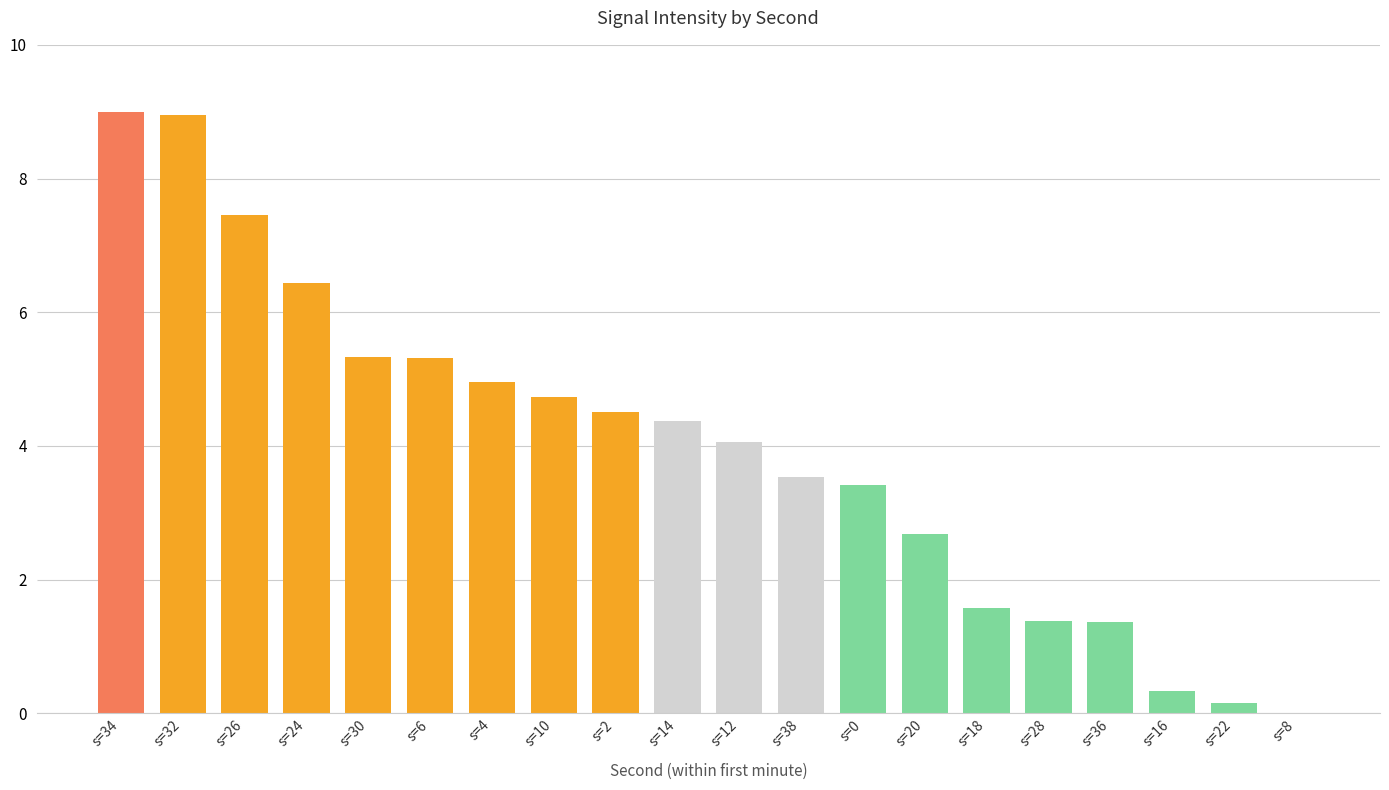

Reading right to left, what are all the values shown in this chart?

0.0	0.2	0.3	1.4	1.4	1.6	2.7	3.4	3.5	4.1	4.4	4.5	4.7	5.0	5.3	5.3	6.4	7.5	8.9	9.0